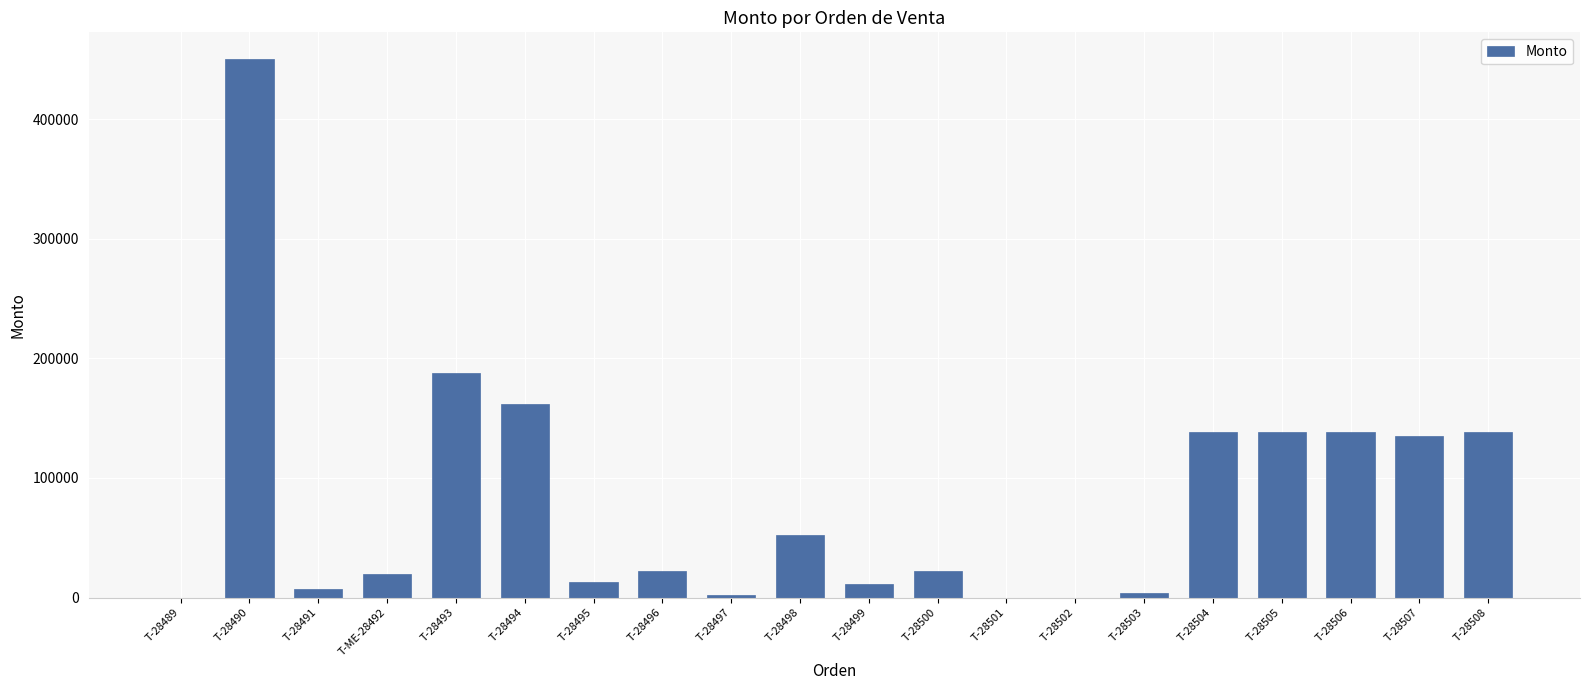

Is it true that the value at T-28493 is 187600.0?

True